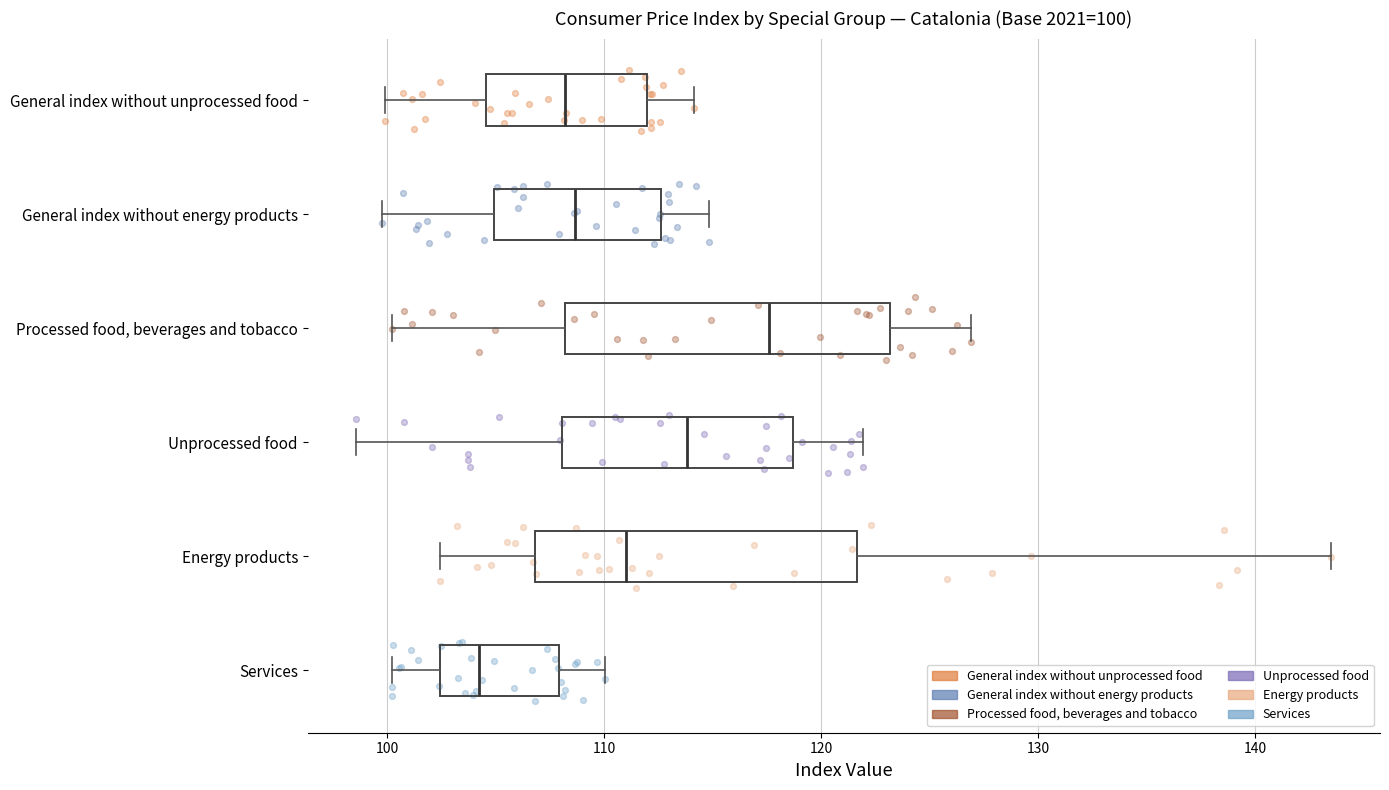

Which box has the furthest to the right median line?

Processed food, beverages and tobacco